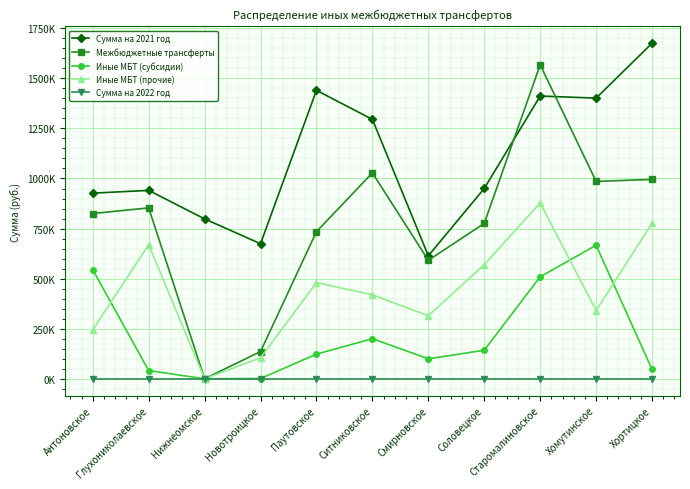

Rank the series by their average value, from highest to lowest.

Сумма на 2021 год, Межбюджетные трансферты, Иные МБТ (прочие), Иные МБТ (субсидии), Сумма на 2022 год